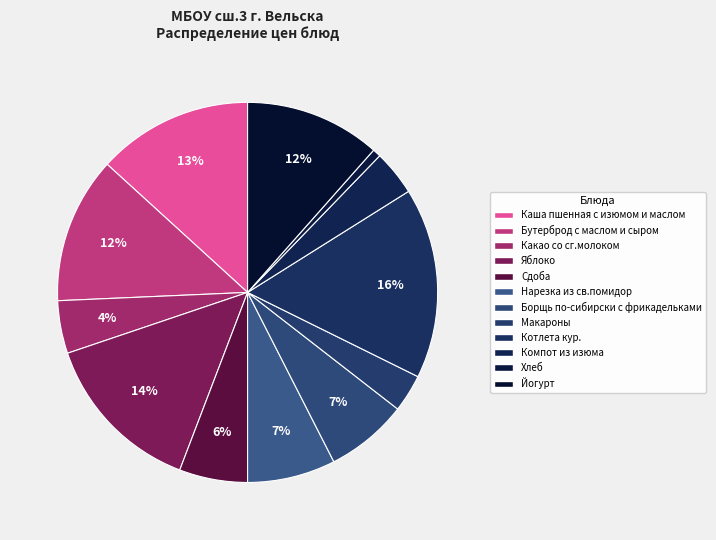

Which category has the biggest portion of the pie?

Котлета кур.